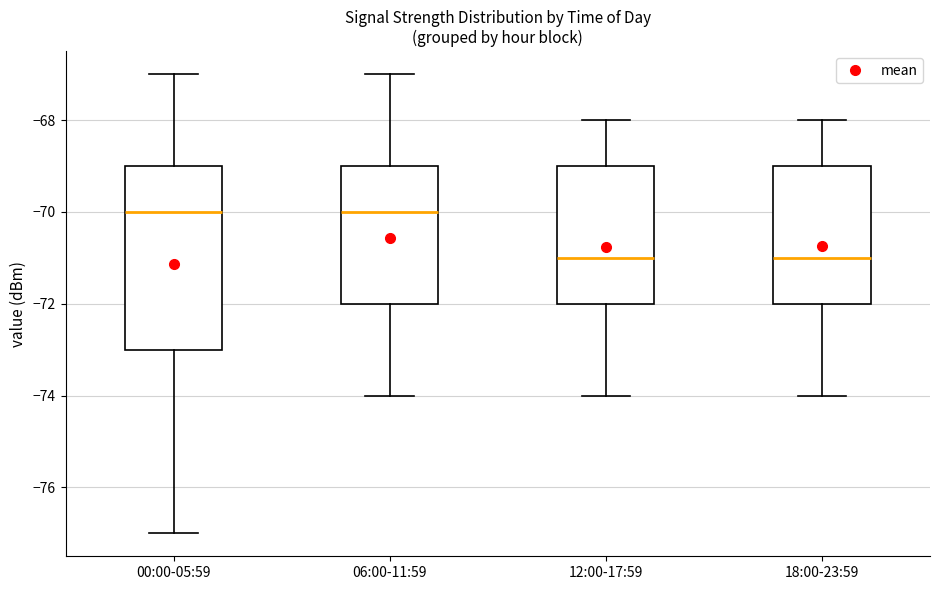

Comparing the boxes themselves (not the whiskers), which one is the tallest?

00:00-05:59